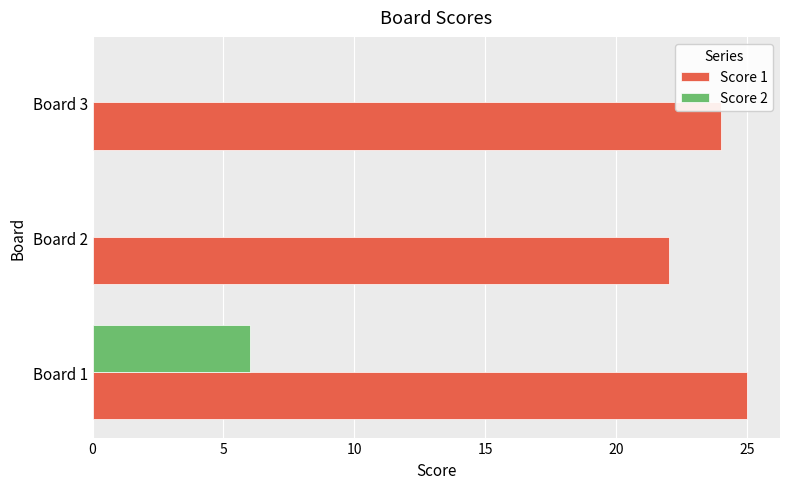

Is it true that Score 1 equals 24 at Board 3?

True